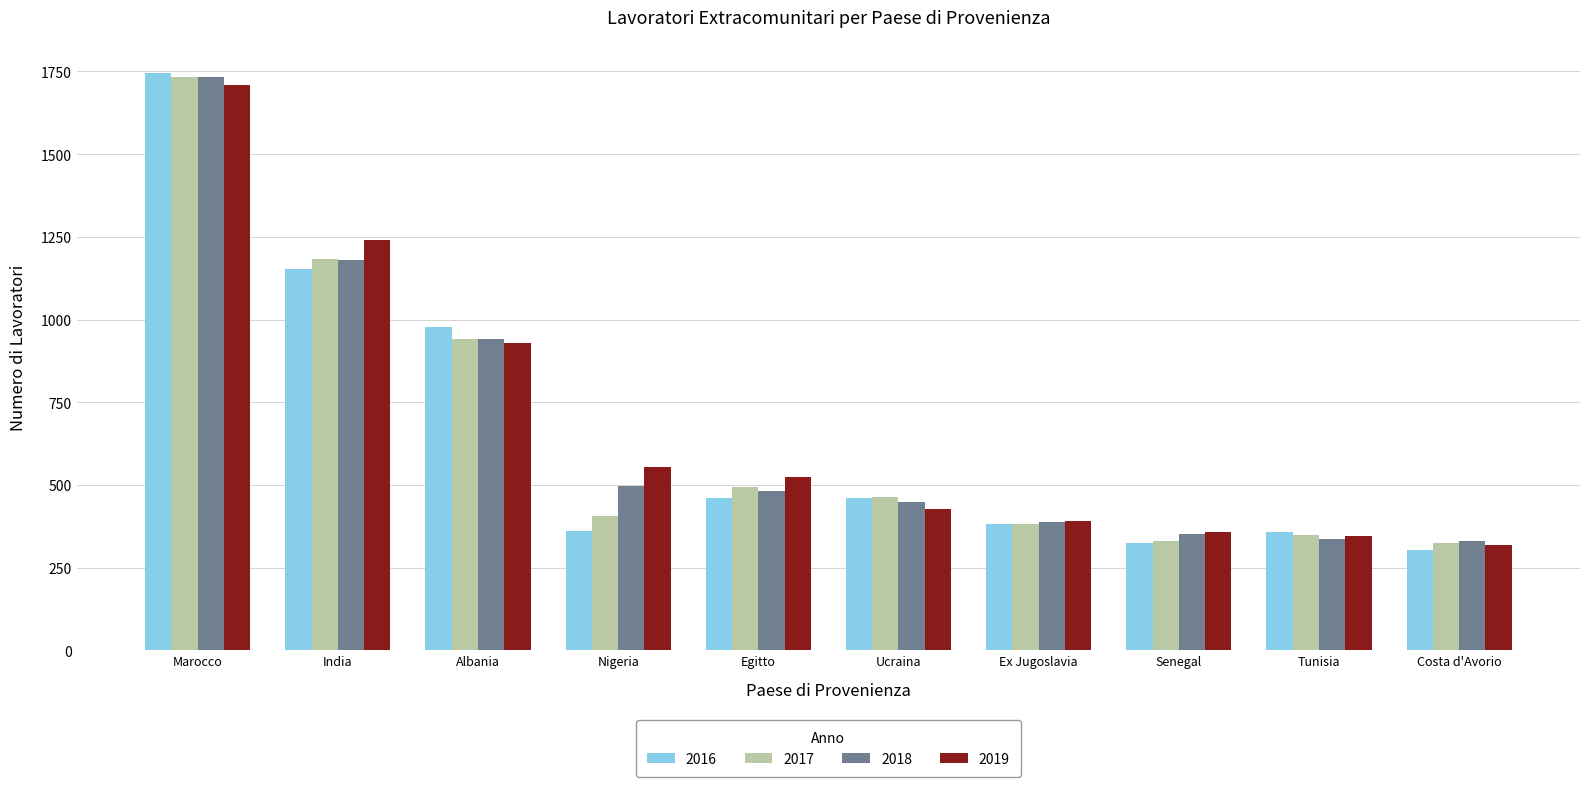

The 2017 series shows 140 at Ex Jugoslavia. True or false?

False